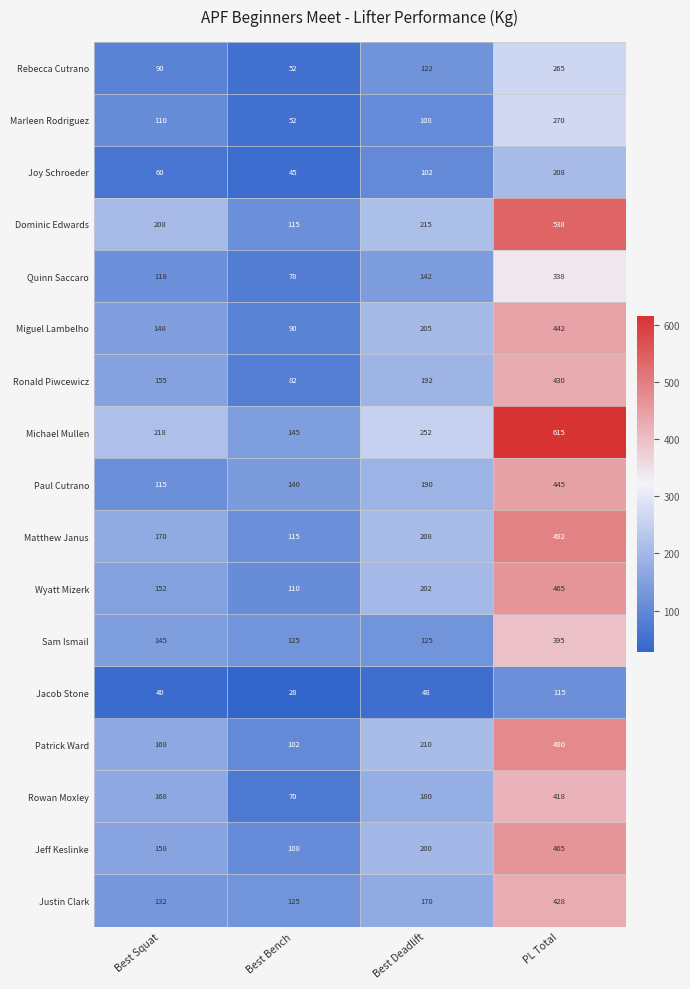

What is the difference between the highest and lowest values at Best Bench?

117